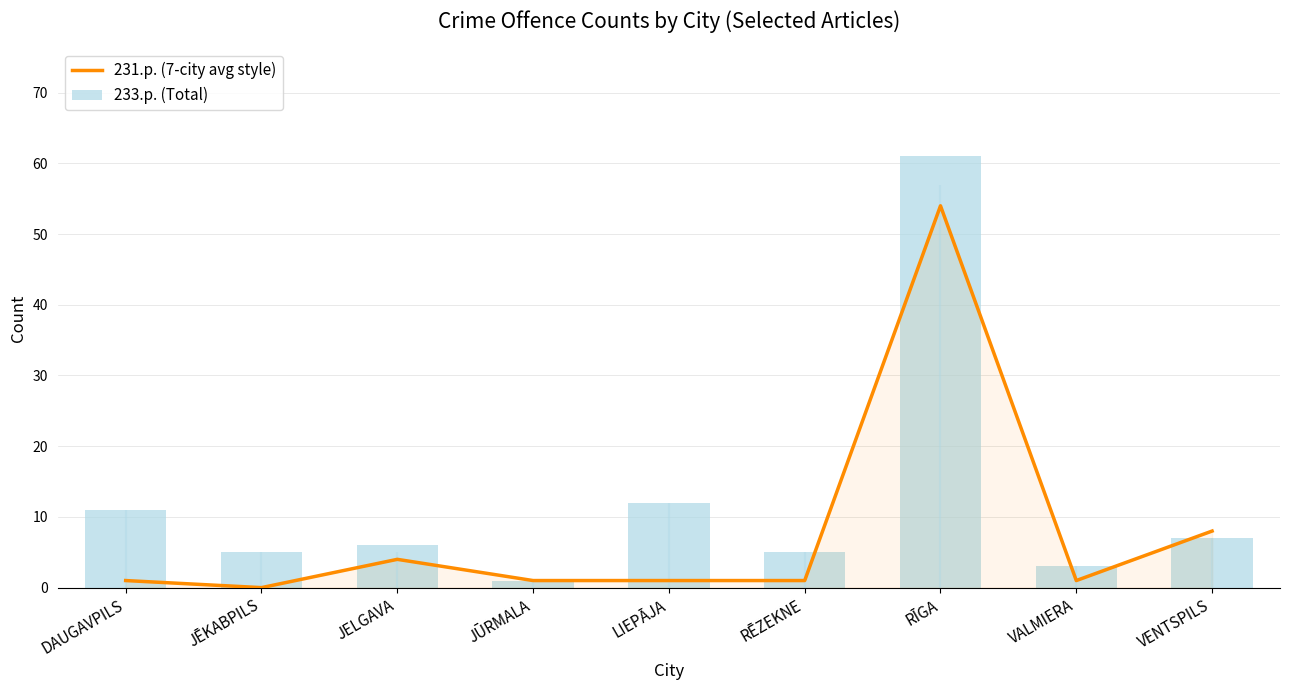

How many data points does each series have?

9